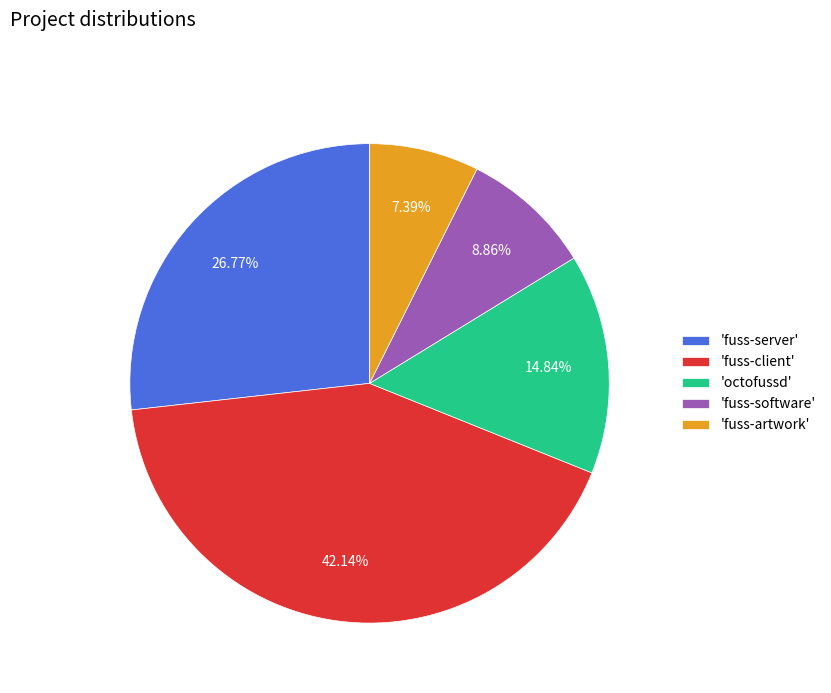

Rank the categories by value from lowest to highest.

'fuss-artwork', 'fuss-software', 'octofussd', 'fuss-server', 'fuss-client'